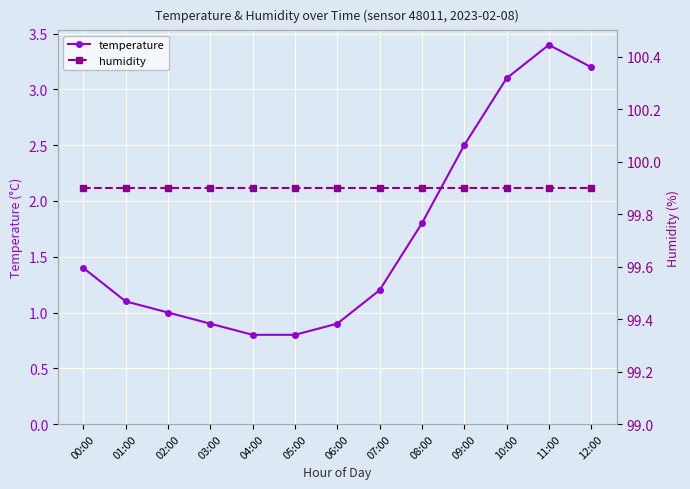

Rank the categories by humidity value from lowest to highest.

00:00, 01:00, 02:00, 03:00, 04:00, 05:00, 06:00, 07:00, 08:00, 09:00, 10:00, 11:00, 12:00